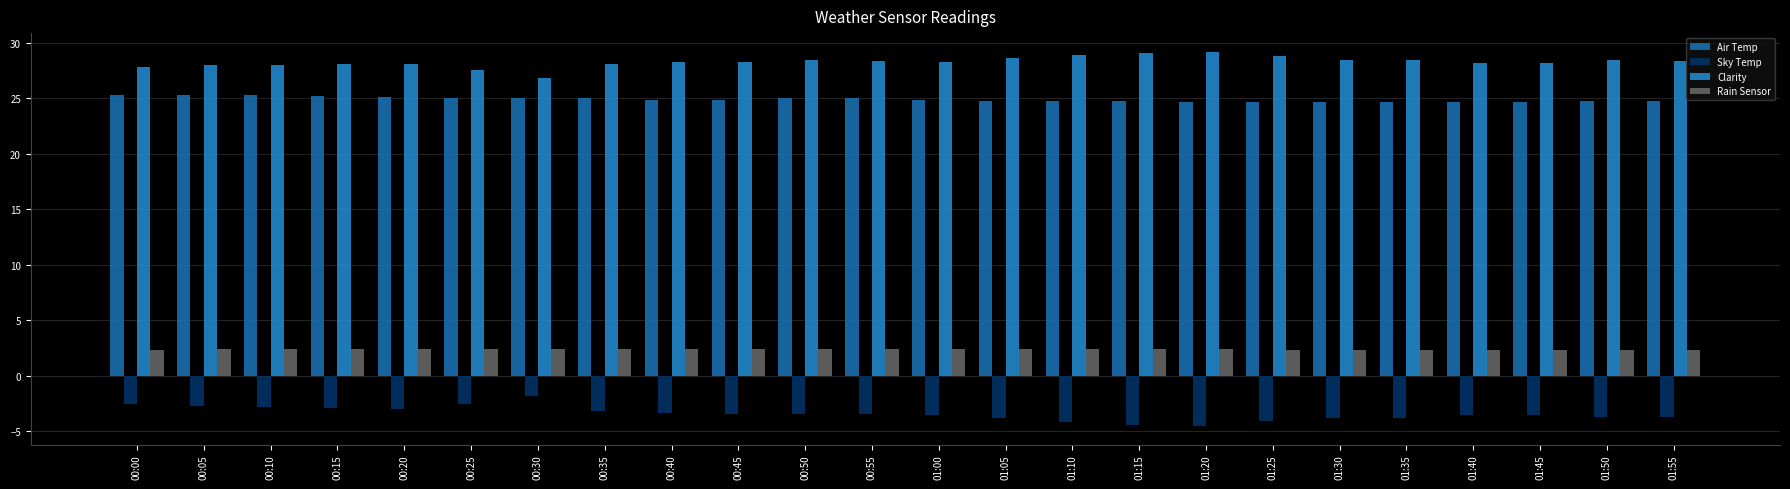

Reading left to right, extract all data points from this chart.

Air Temp: 25.3	25.3	25.3	25.2	25.1	25.0	25.0	25.0	24.9	24.9	25.0	25.0	24.9	24.8	24.8	24.8	24.7	24.7	24.7	24.7	24.7	24.7	24.8	24.8
Sky Temp: -2.5	-2.7	-2.8	-2.9	-3.0	-2.5	-1.8	-3.2	-3.3	-3.4	-3.4	-3.4	-3.5	-3.8	-4.2	-4.4	-4.5	-4.1	-3.8	-3.8	-3.5	-3.5	-3.7	-3.7
Clarity: 27.8	28.0	28.0	28.1	28.1	27.6	26.8	28.1	28.3	28.3	28.5	28.4	28.3	28.6	28.9	29.1	29.2	28.8	28.5	28.5	28.2	28.2	28.5	28.4
Rain Sensor: 2.3	2.4	2.4	2.4	2.4	2.4	2.4	2.4	2.4	2.4	2.4	2.4	2.4	2.4	2.4	2.4	2.4	2.3	2.3	2.3	2.3	2.3	2.3	2.3